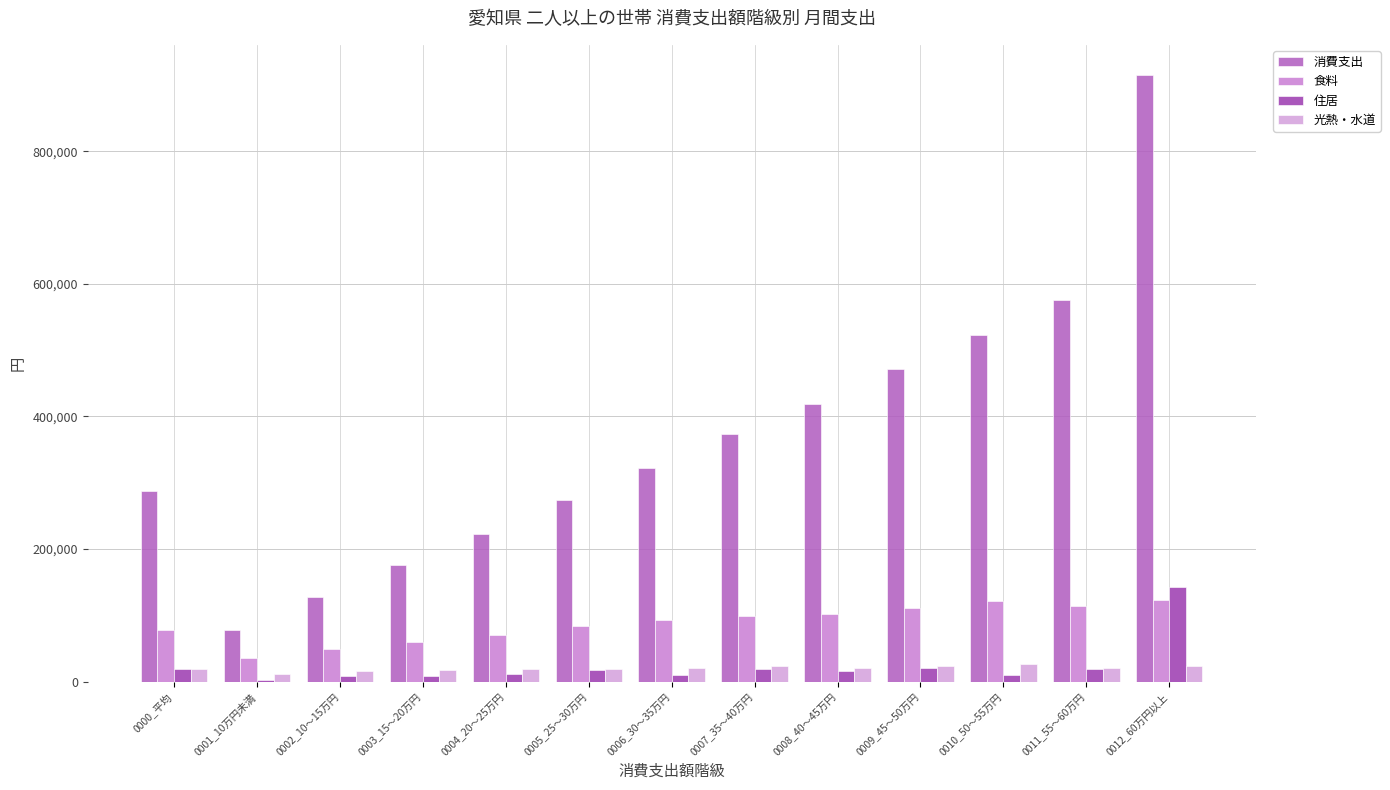

What is the sum of all 光熱・水道 values?

264601